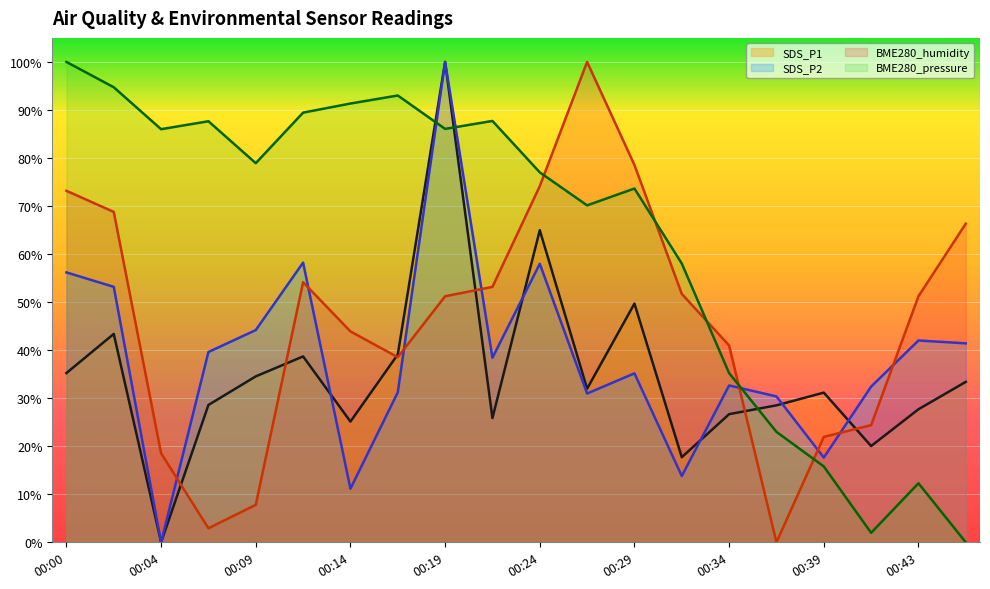

List the labels in order of BME280_pressure value, smallest first.

00:46, 00:41, 00:43, 00:39, 00:36, 00:34, 00:31, 00:26, 00:29, 00:24, 00:09, 00:04, 00:19, 00:07, 00:21, 00:12, 00:14, 00:17, 00:02, 00:00